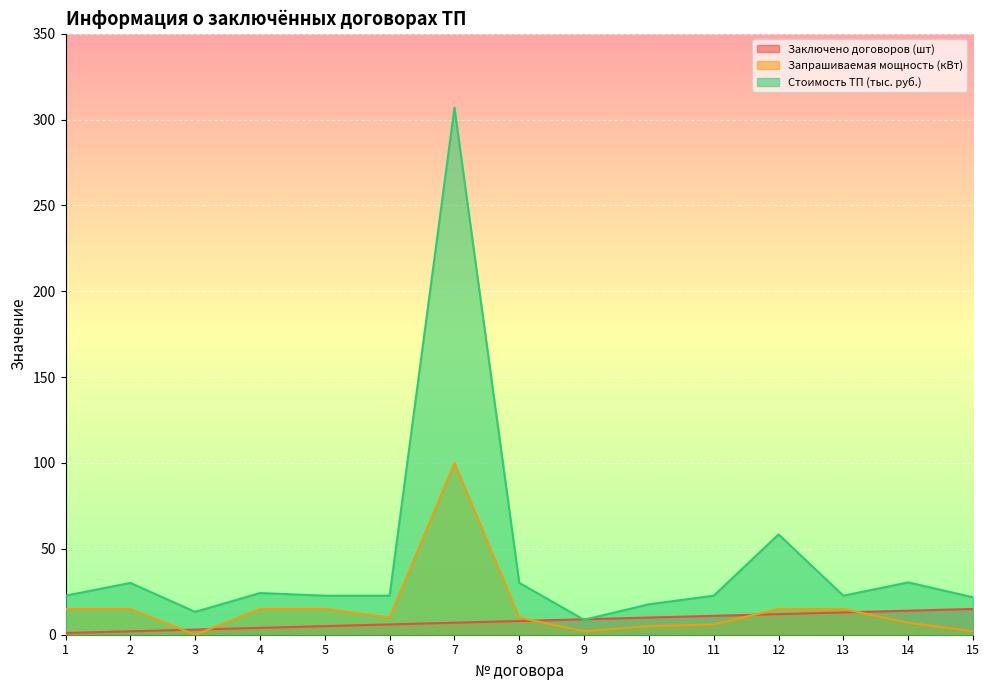

Rank the series at 4 from lowest to highest value.

Заключено договоров (шт), Запрашиваемая мощность (кВт), Стоимость ТП (тыс. руб.)